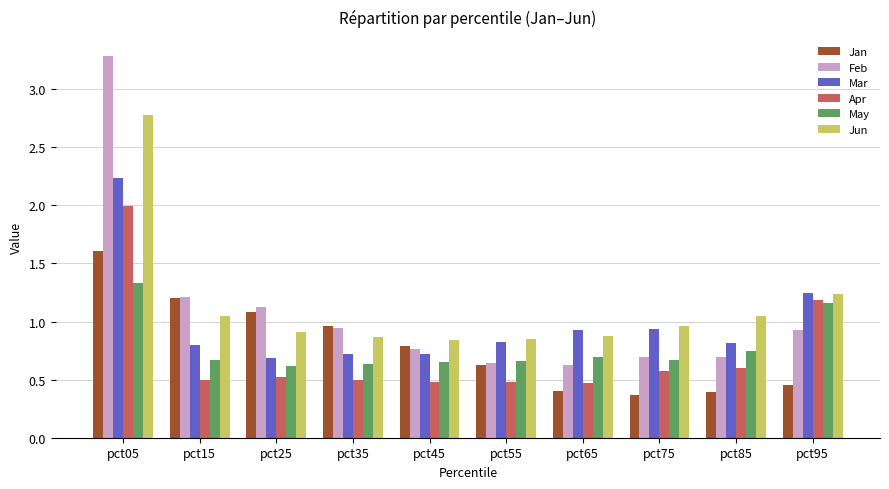

Which category has the highest value in the Jun series?

pct05